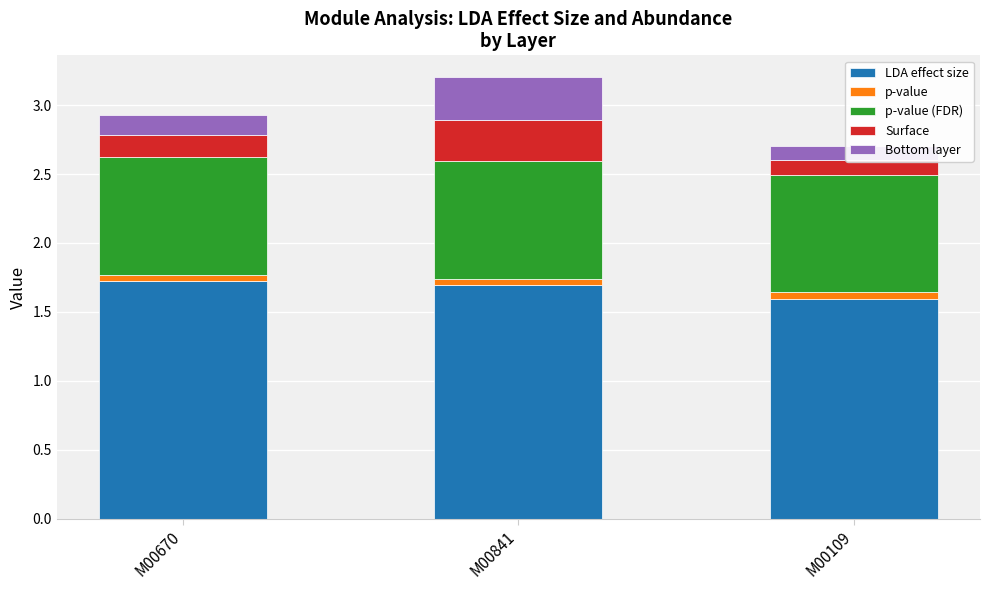

At which category is the sum across all series the highest?

M00841